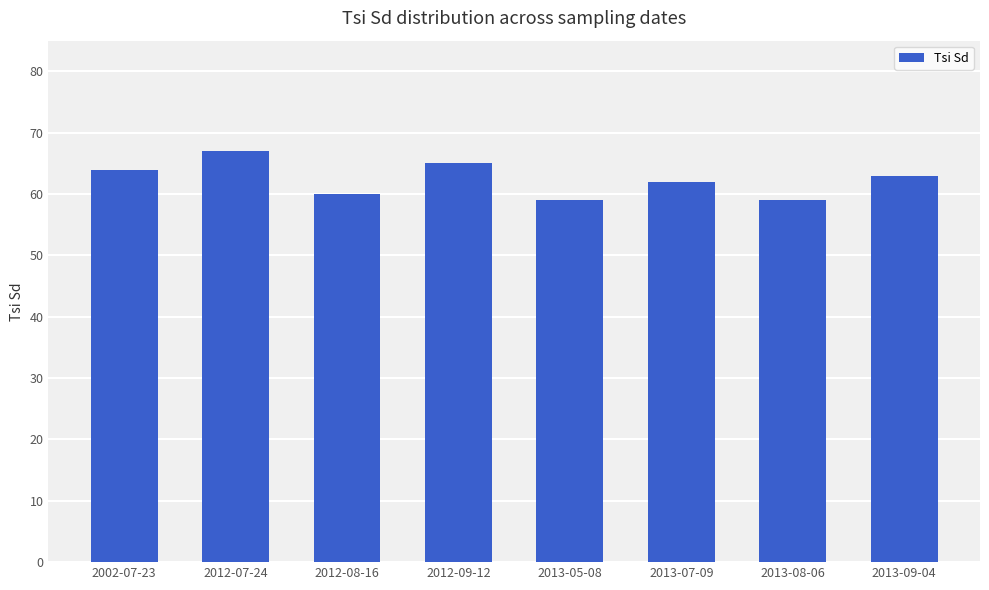

What is the minimum value shown in the chart?

59